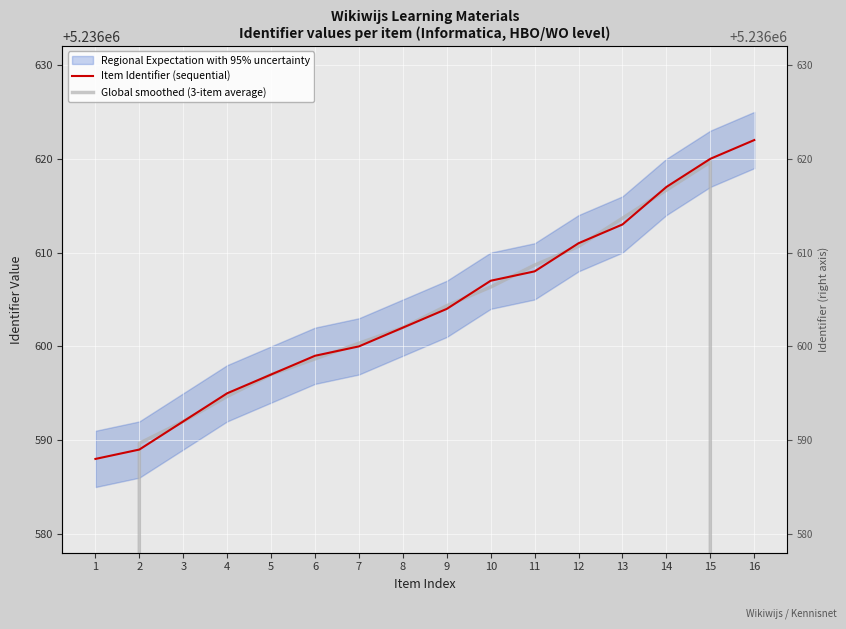

Where is the first local maximum for Global smoothed (3-item average)?

15